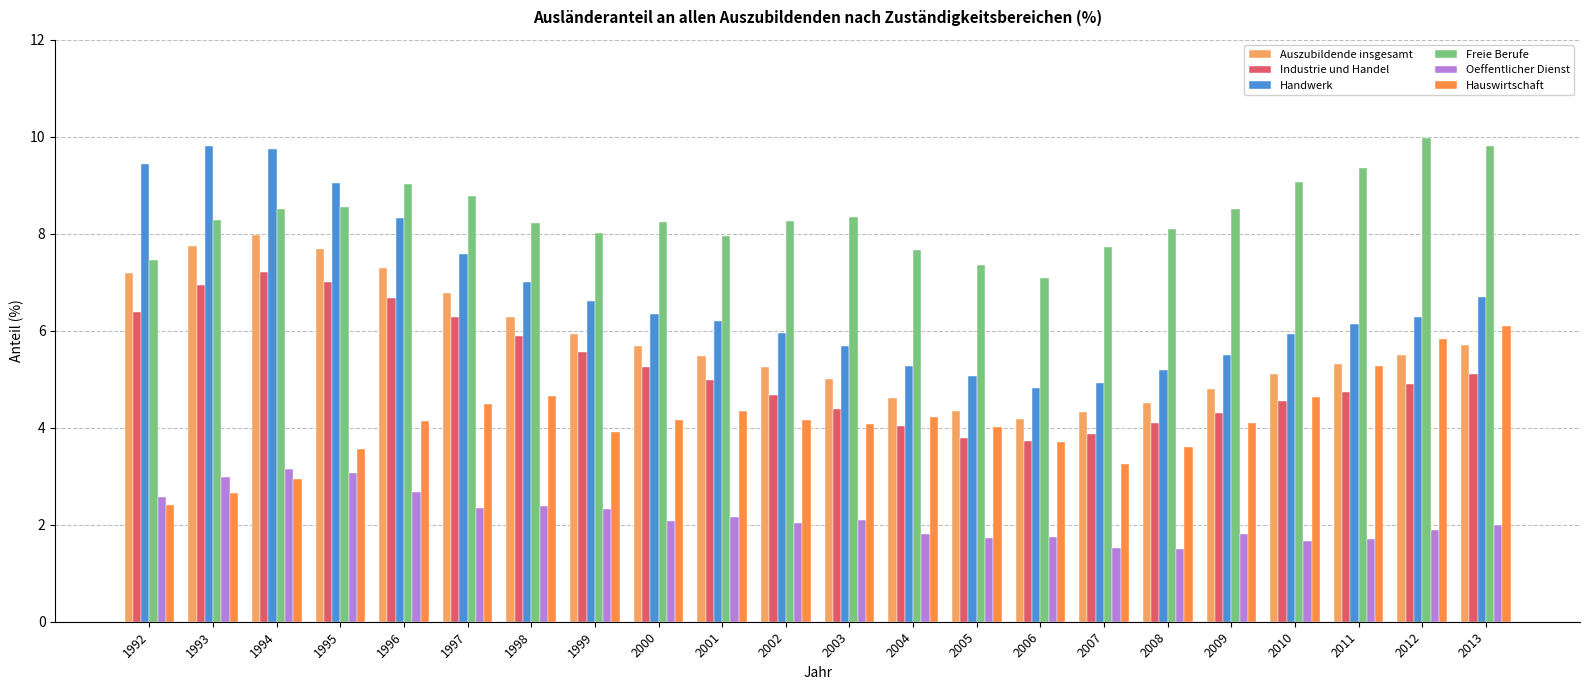

Count the number of categories in the chart.

22